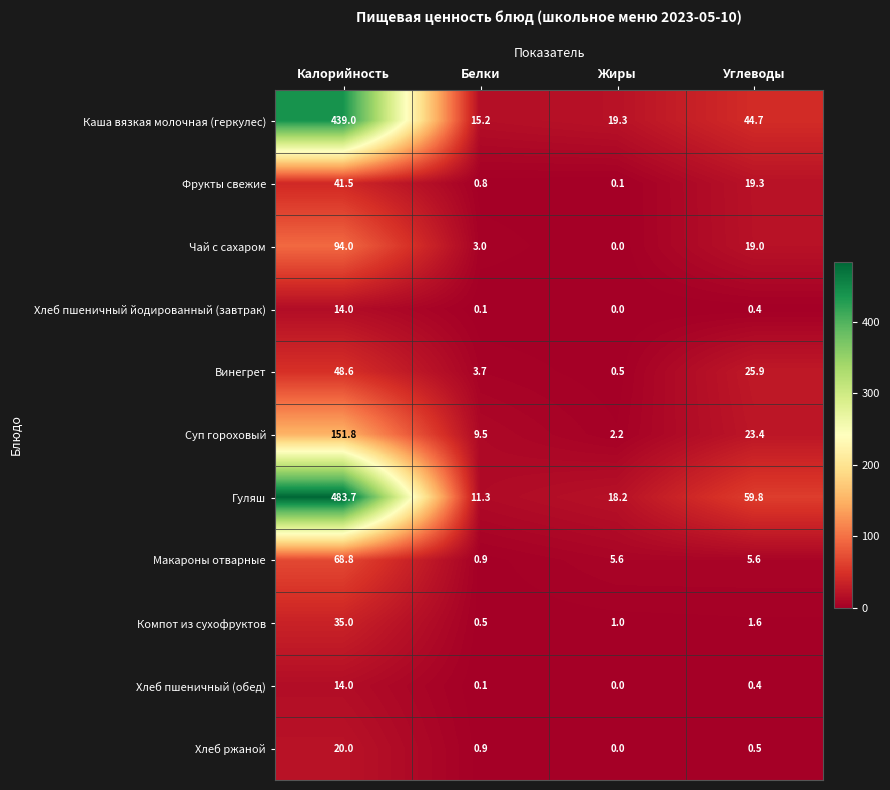

What is the maximum value shown in the chart?

483.7